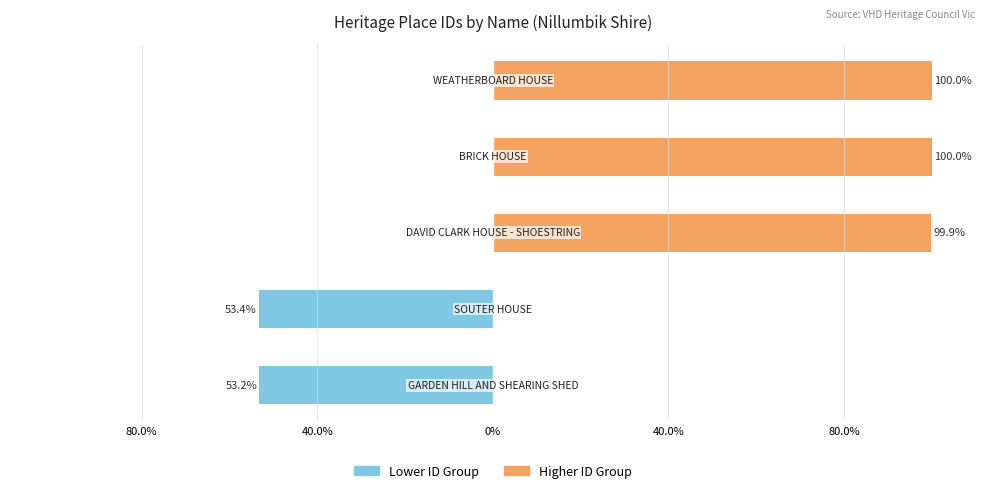

Which series changed the most between 40.0% and 40.0%?

Higher ID Group